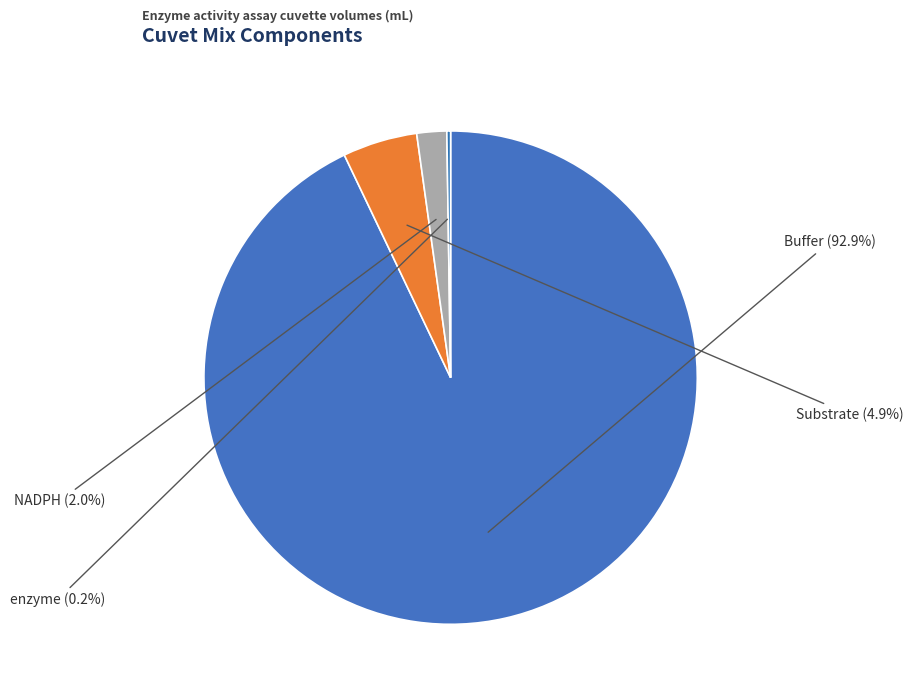

Is there a majority slice in this chart?

Yes